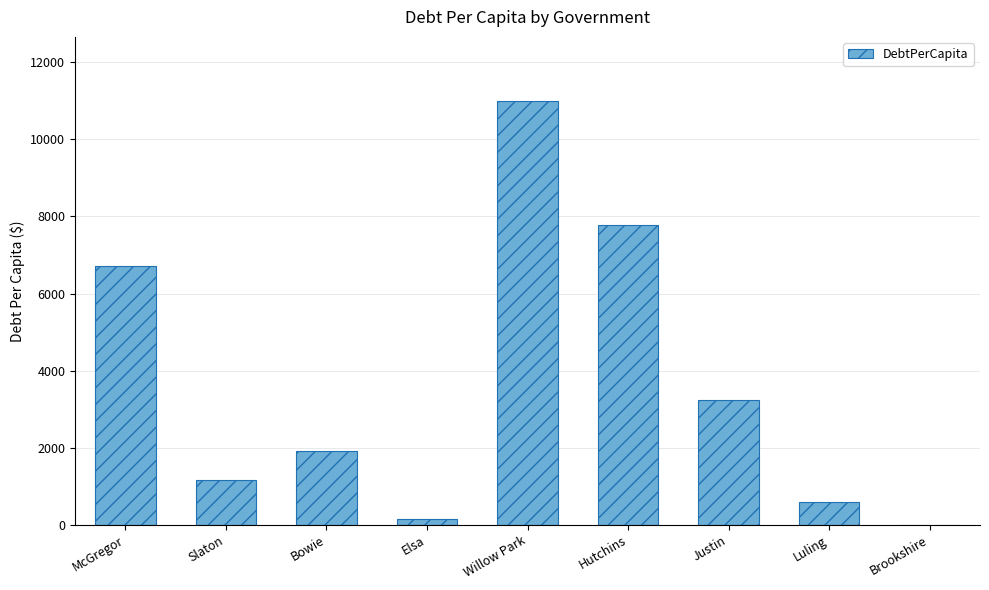

What is the greatest value displayed?

11008.0